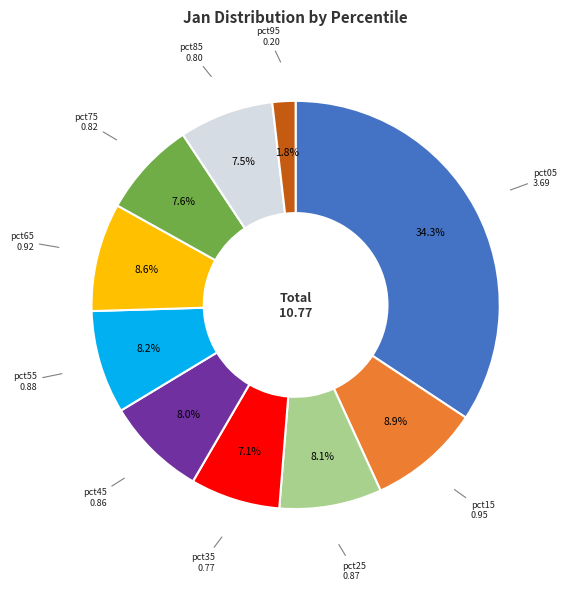

Does any single category account for the majority?

No